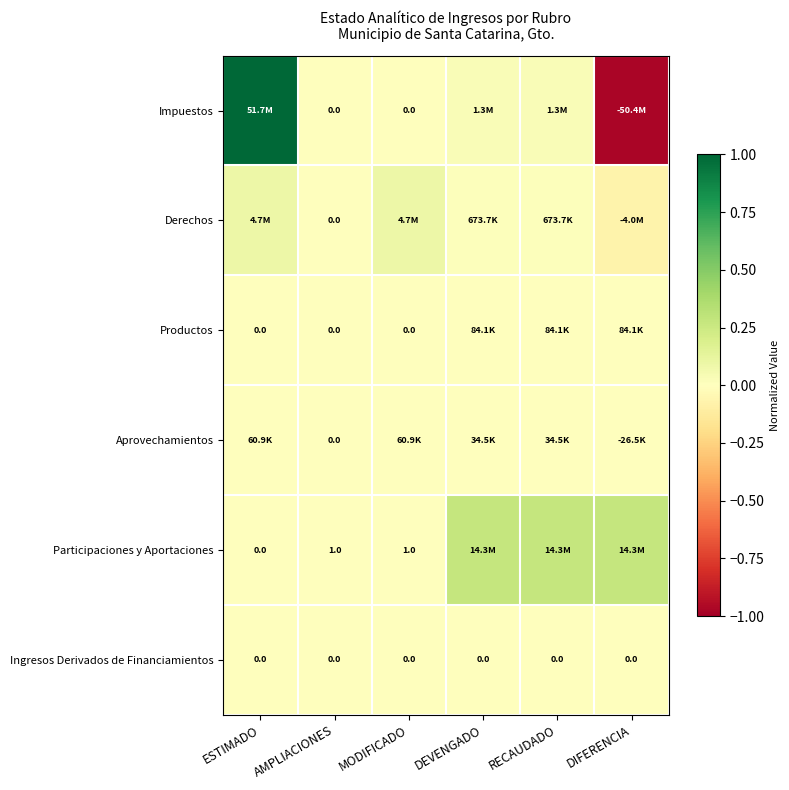

Count the Productos values in the range 0 to 1.

6